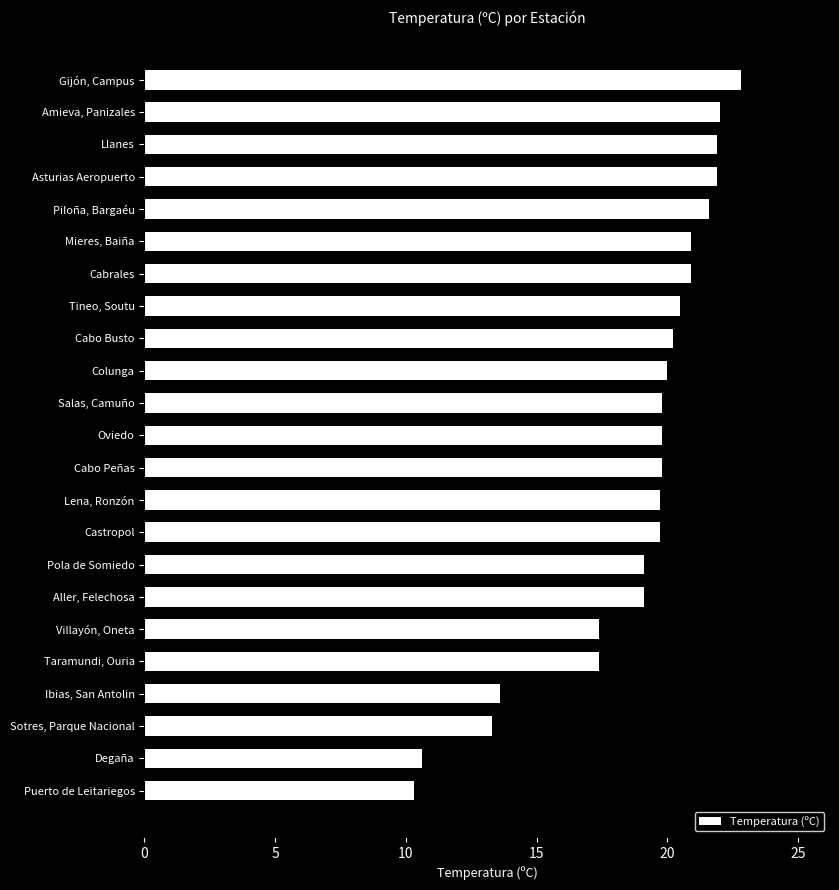

What is the difference between the values at Aller, Felechosa and Ibias, San Antolin?

5.5